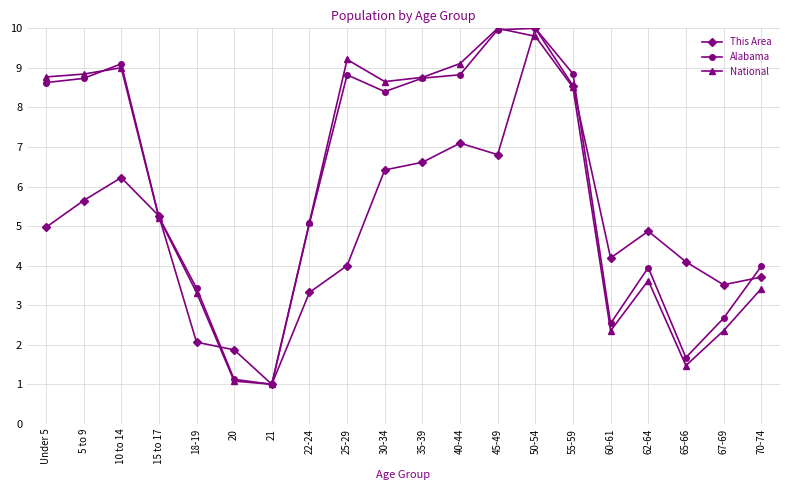

True or false: Alabama and National cross at least once.

True